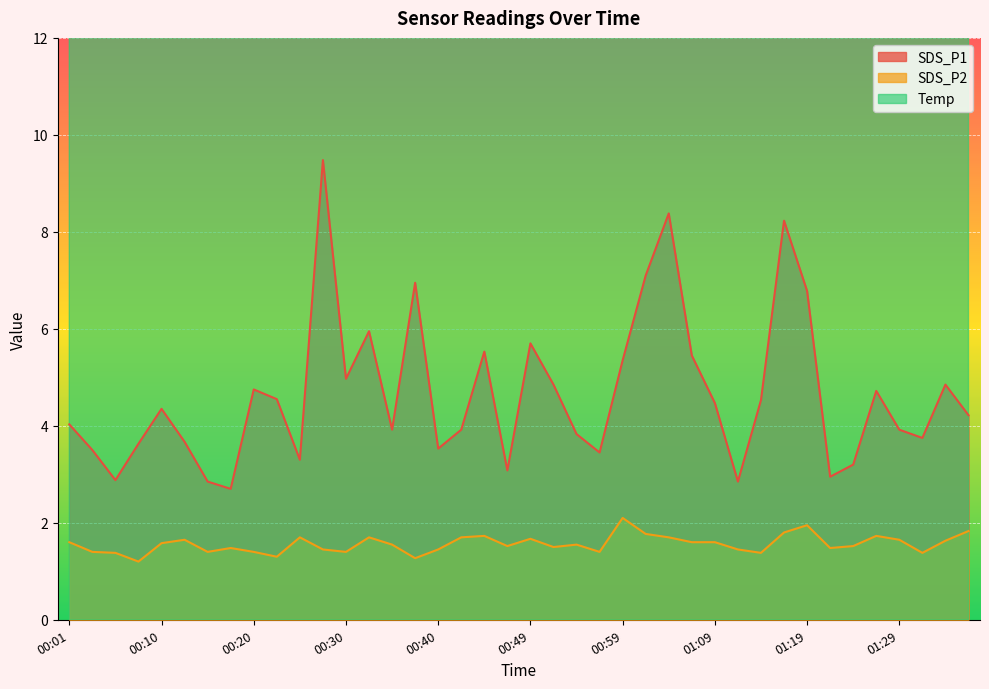

What is the sum of all SDS_P2 values?

62.5